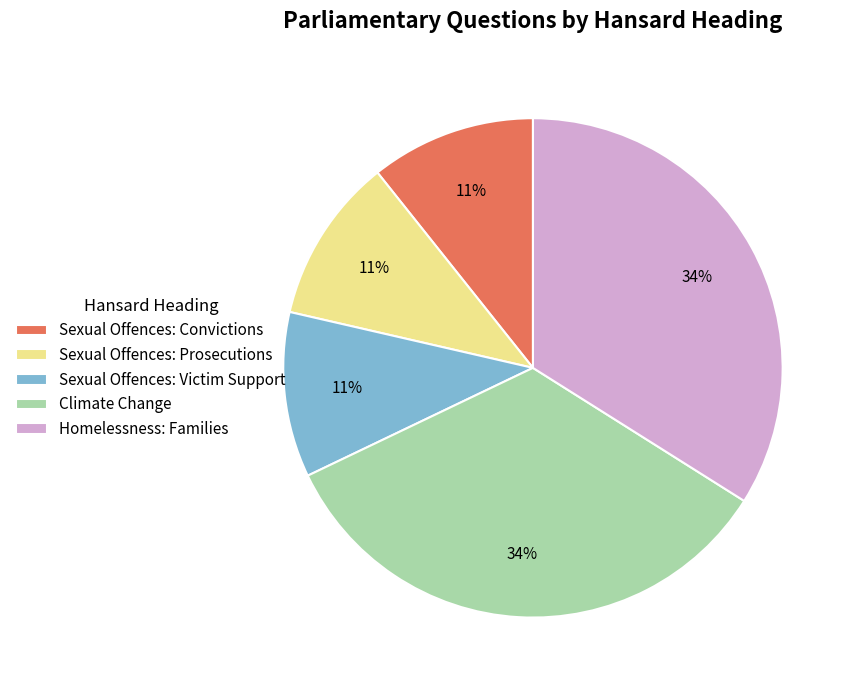

Do Homelessness: Families and Sexual Offences: Prosecutions together represent more than half of the pie?

No